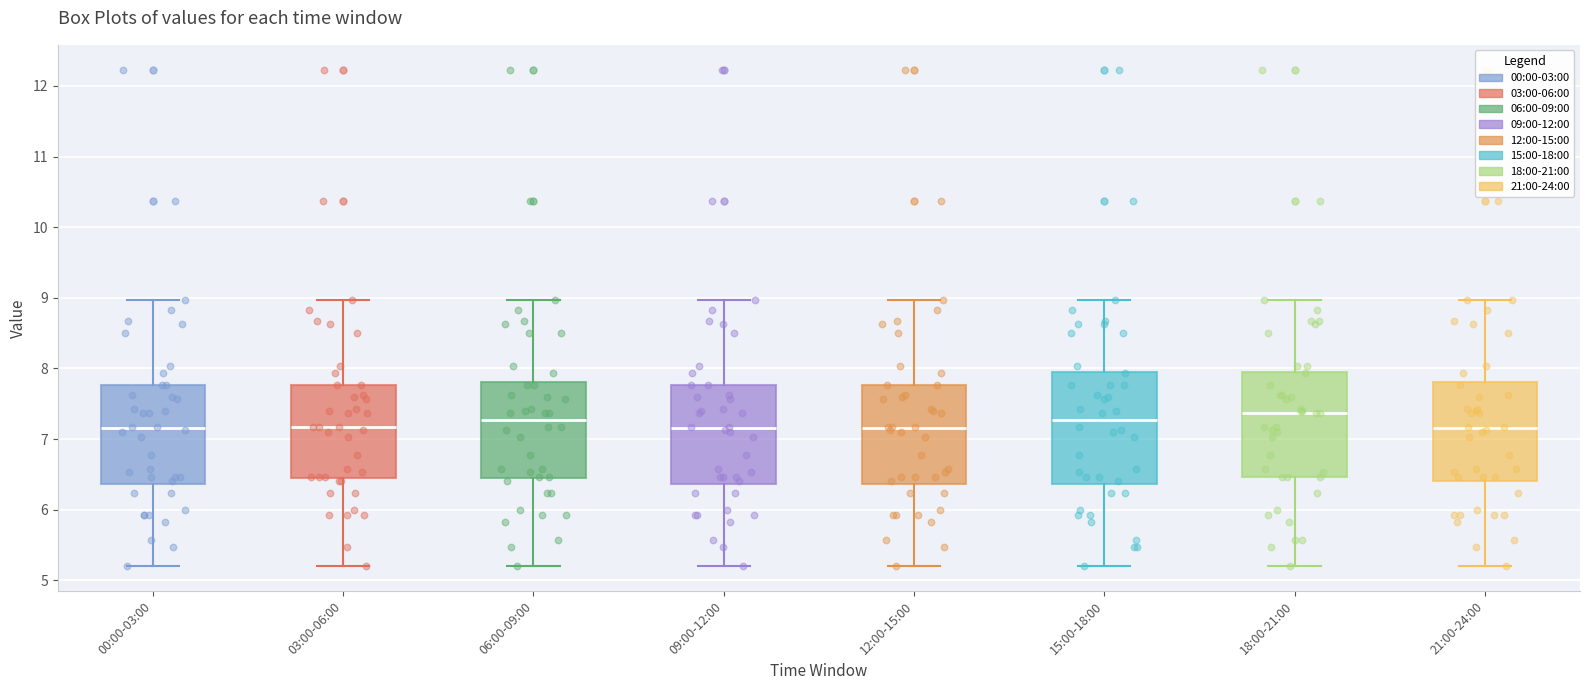

Reading left to right, read every box against the y-axis: the position of its median line, the range the box covers, and the ends of its whiskers. The values are not printed on the chart, so give them approximately, as read against the axis.

00:00-03:00: median 7.2, box 6.4 to 7.8, whiskers 5.2 to 9.0
03:00-06:00: median 7.2, box 6.5 to 7.8, whiskers 5.2 to 9.0
06:00-09:00: median 7.3, box 6.5 to 7.8, whiskers 5.2 to 9.0
09:00-12:00: median 7.2, box 6.4 to 7.8, whiskers 5.2 to 9.0
12:00-15:00: median 7.2, box 6.4 to 7.8, whiskers 5.2 to 9.0
15:00-18:00: median 7.3, box 6.4 to 8.0, whiskers 5.2 to 9.0
18:00-21:00: median 7.4, box 6.5 to 8.0, whiskers 5.2 to 9.0
21:00-24:00: median 7.2, box 6.4 to 7.8, whiskers 5.2 to 9.0